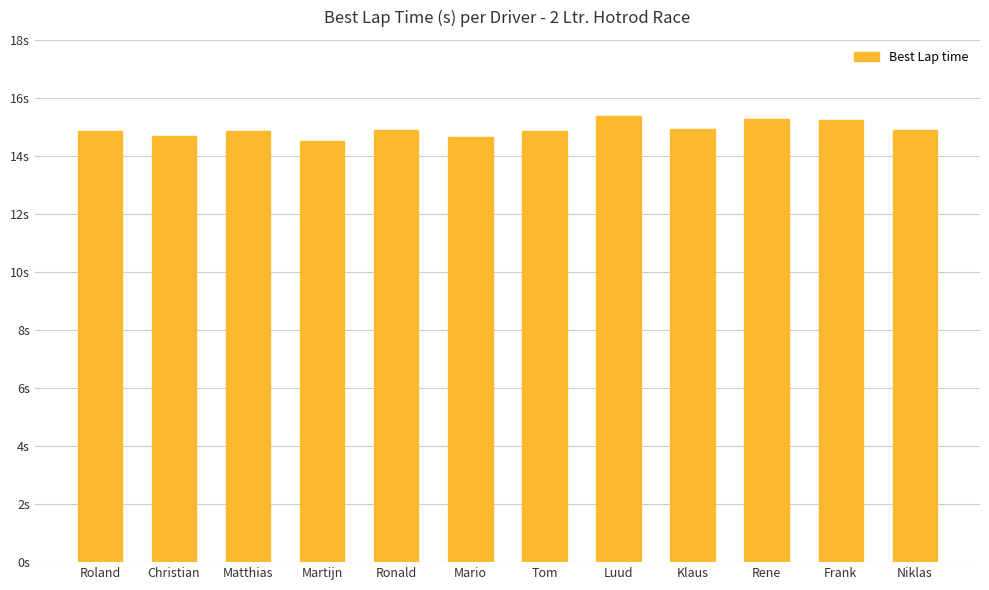

Are the bars grouped side by side (vs. stacked)?

No